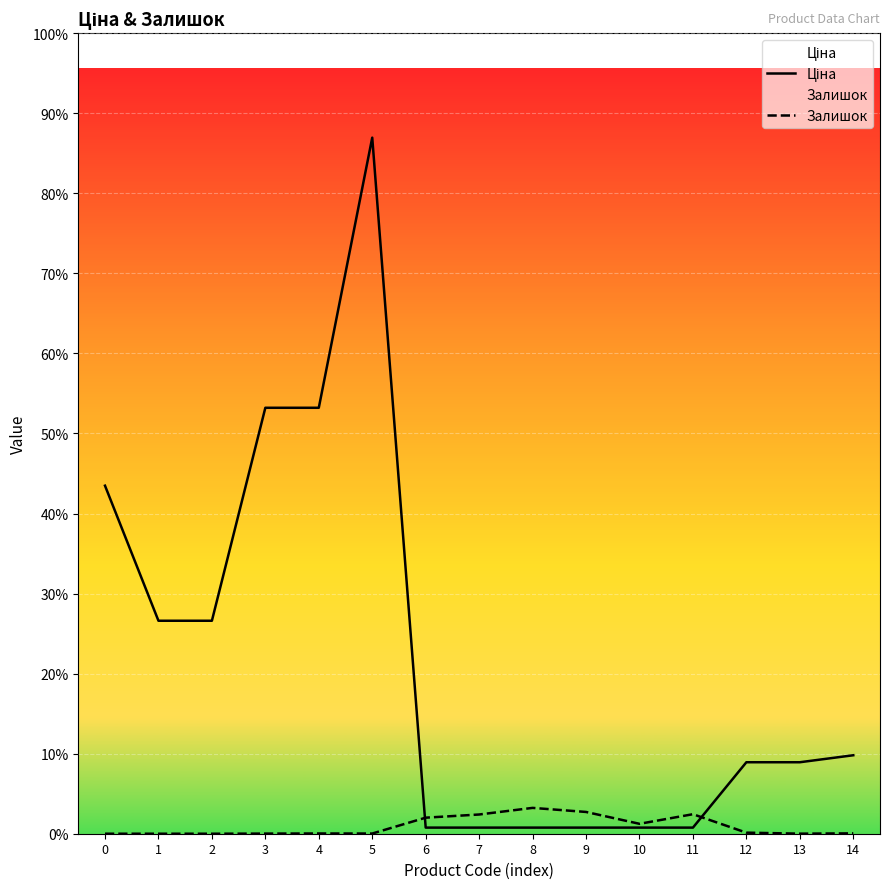

How many times do Ціна and Залишок cross each other?

2